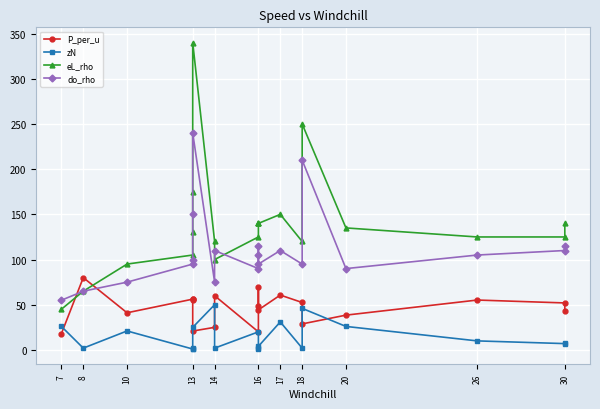

What are all the series names shown in the legend?

P_per_u, zN, eL_rho, do_rho